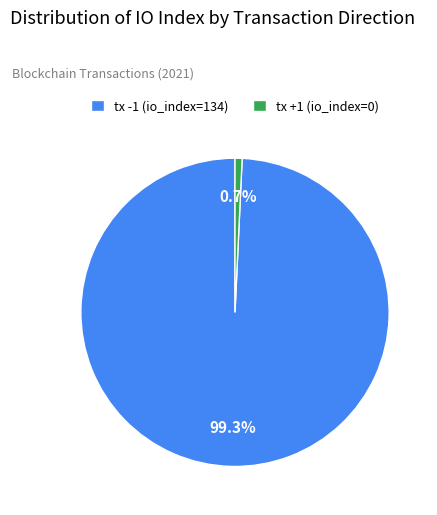

Is it true that tx -1 (io_index=134) is 99% of the pie?

True